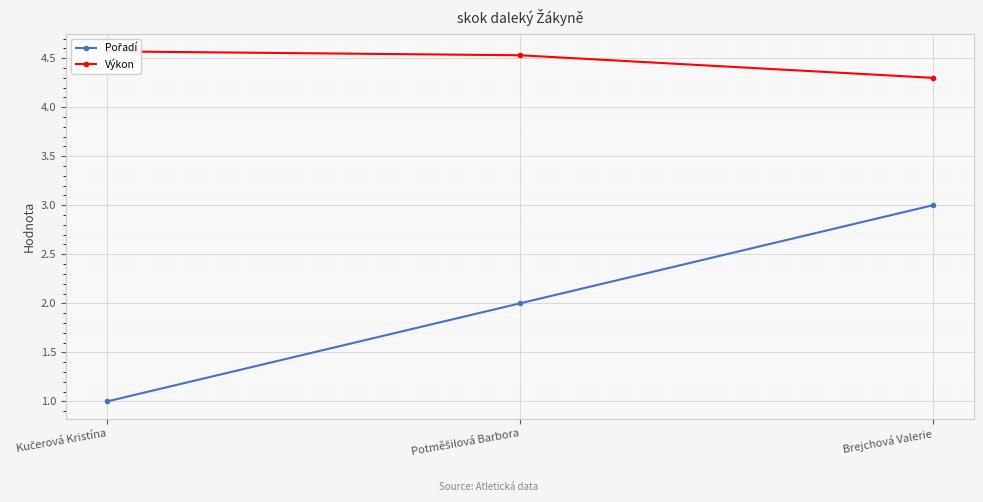

True or false: Pořadí has a value of 1.5 at Kučerová Kristína.

False